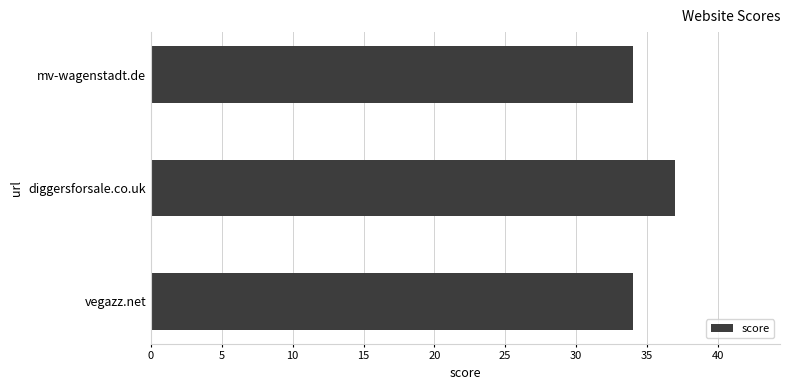

Which label corresponds to the largest value in the chart?

diggersforsale.co.uk